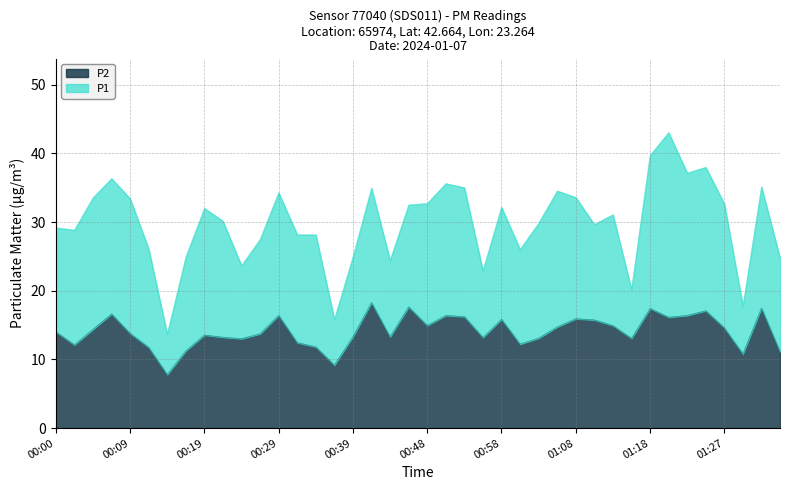

In P1, how many points are lower than both neighbors (excluding endpoints)?

11